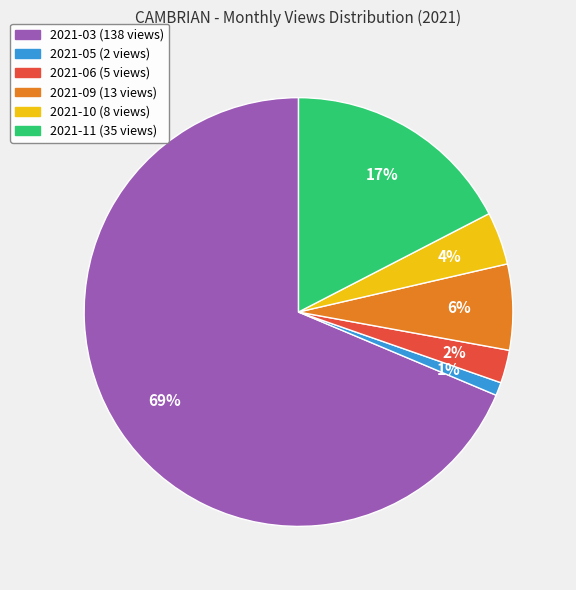

To the nearest percent, what percentage of the pie is 2021-09?

6%